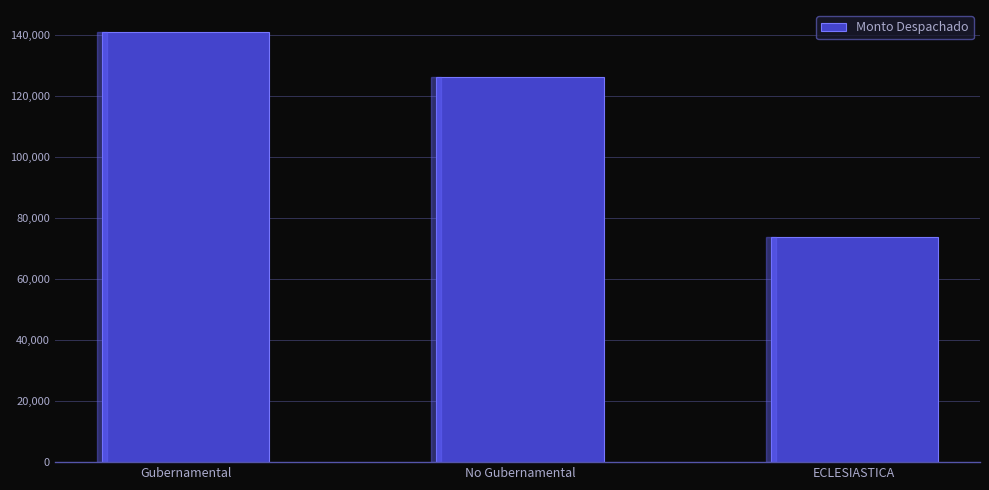

Where does the data first go above 126217?

Gubernamental